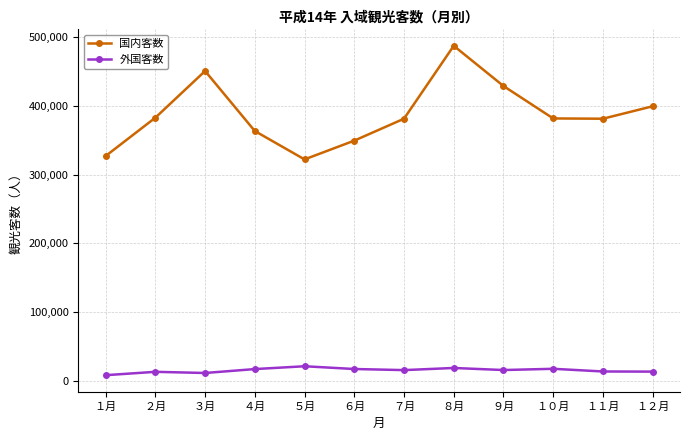

What is the greatest value displayed?

487300